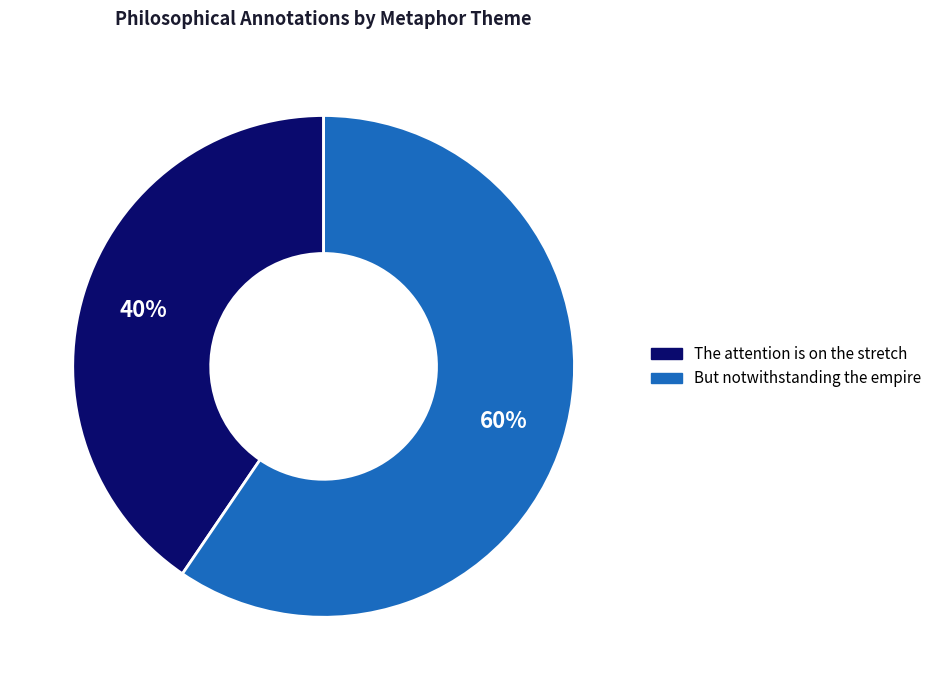

Count the number of slices in the pie.

2